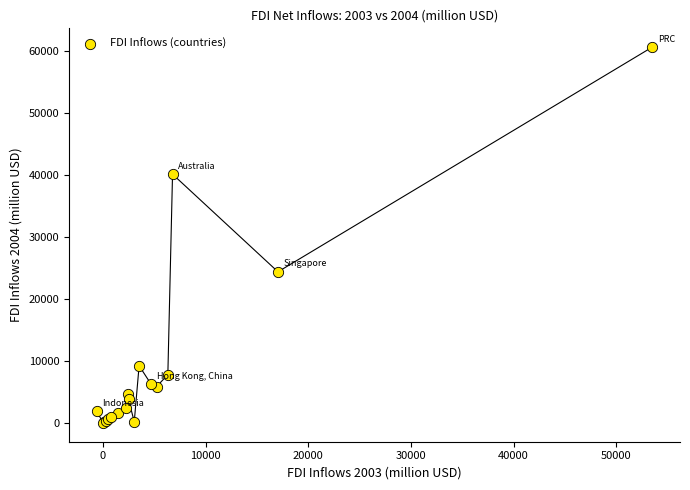

What Y value in the scatter plot is closest to 30323?

24390